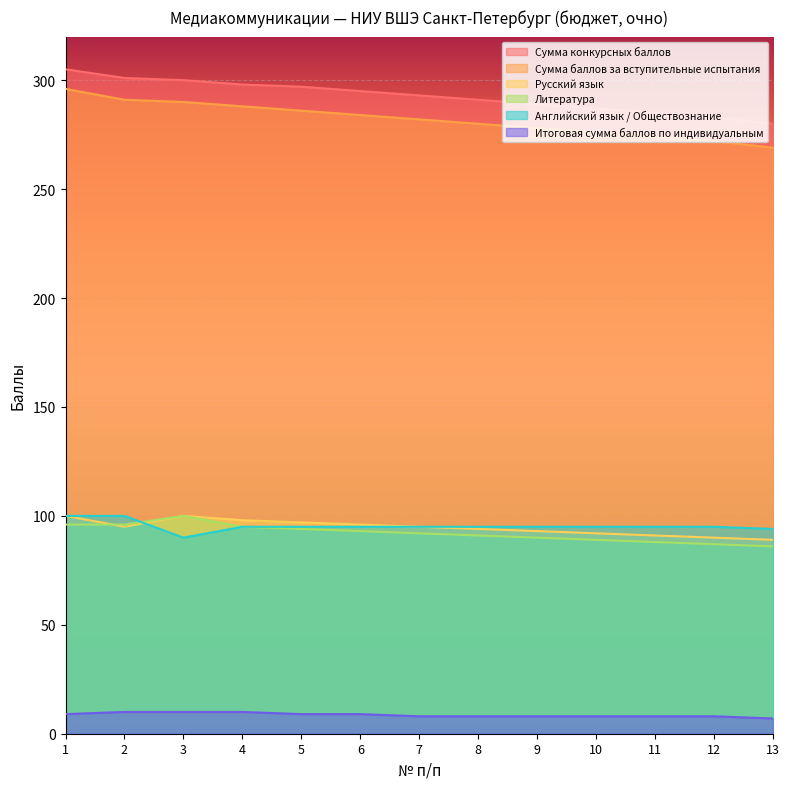

At which category is the sum across all series the highest?

1